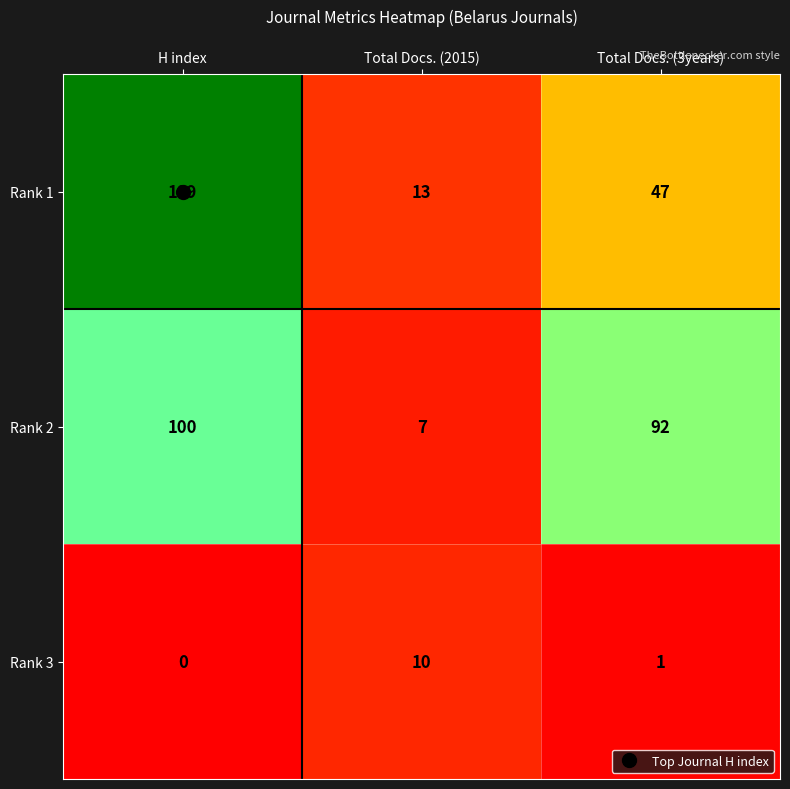

At which category is the sum across all series the highest?

H index